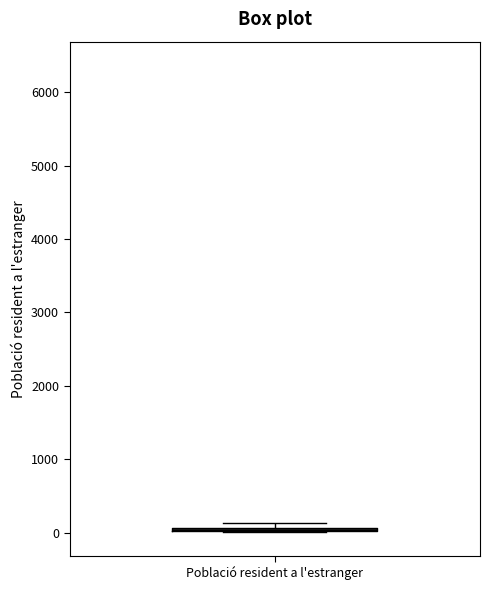

Where is the upper edge of the box for Població resident a l'estranger on the y-axis? The values are not printed on the chart, so give them approximately, as read against the axis.

100